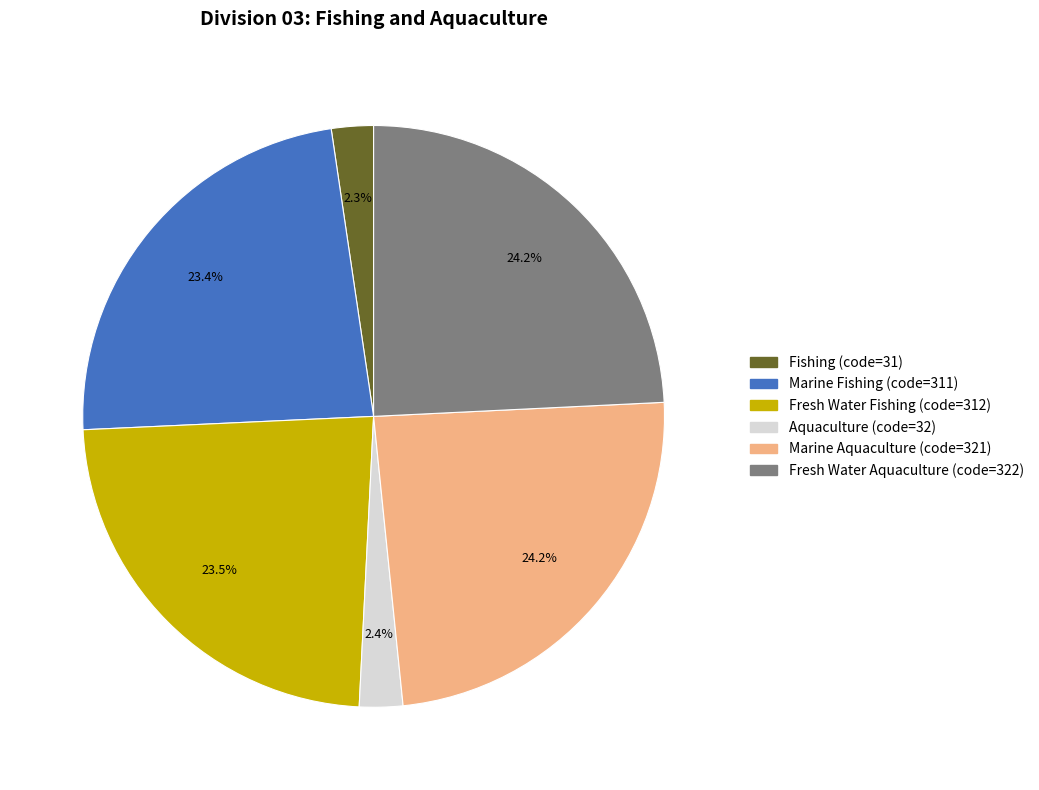

Does Fresh Water Aquaculture account for over 50% of the chart?

No